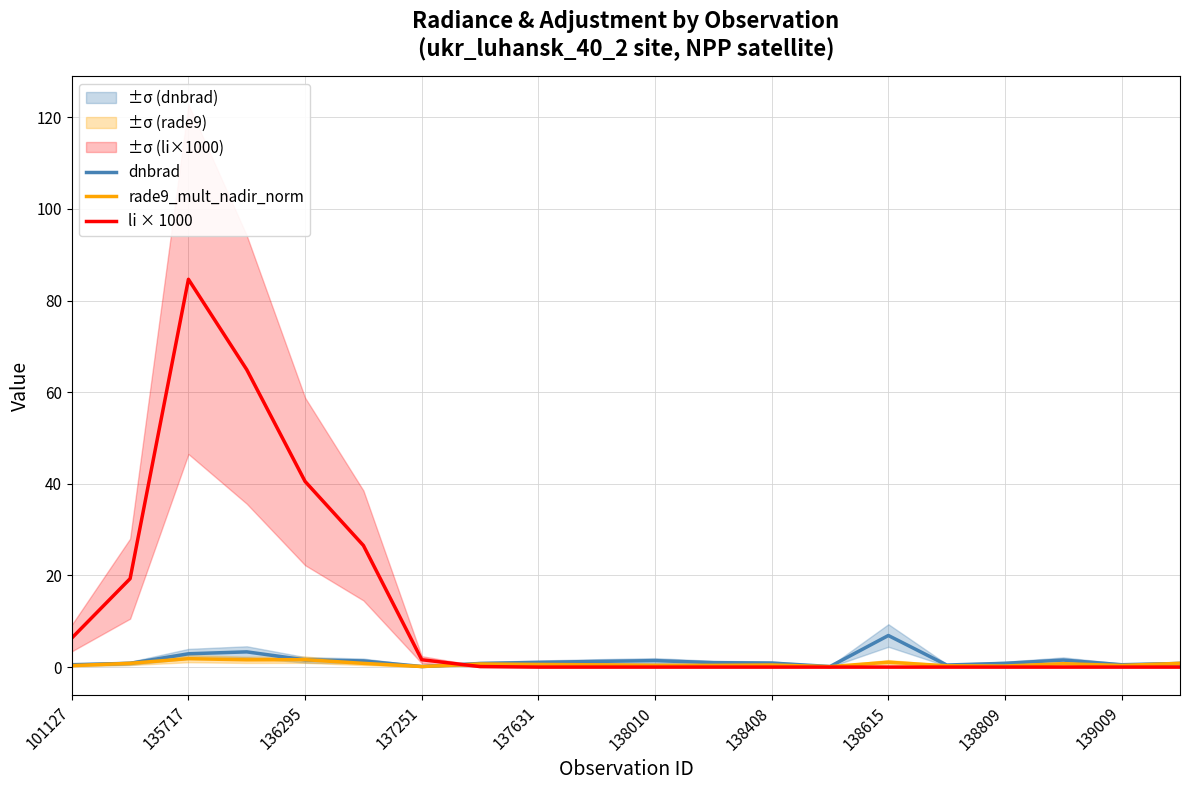

What is the difference between the maximum and minimum values in the dnbrad series?

6.8